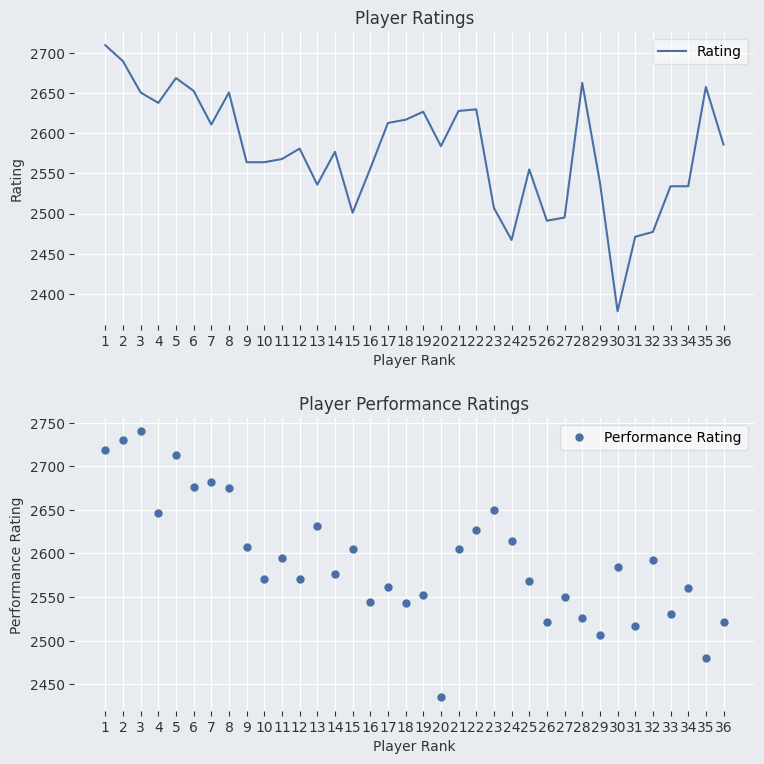

Is it true that Rating equals 4596 at 35?

False